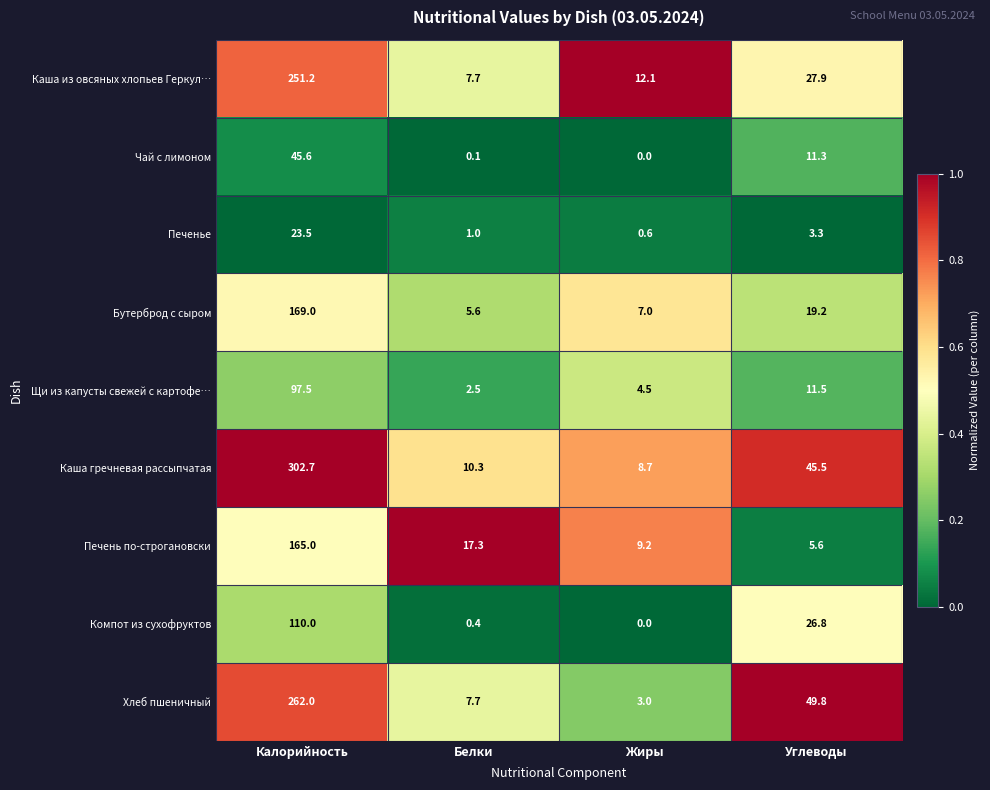

Which category has the lowest value in the Хлеб пшеничный series?

Жиры